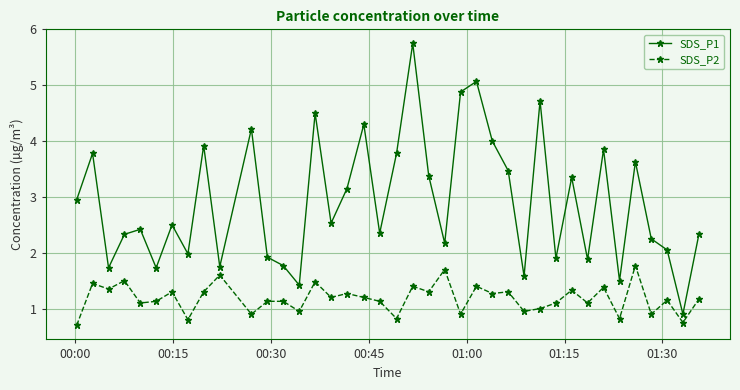

True or false: SDS_P2 has more than 2 points higher than both neighbors.

True